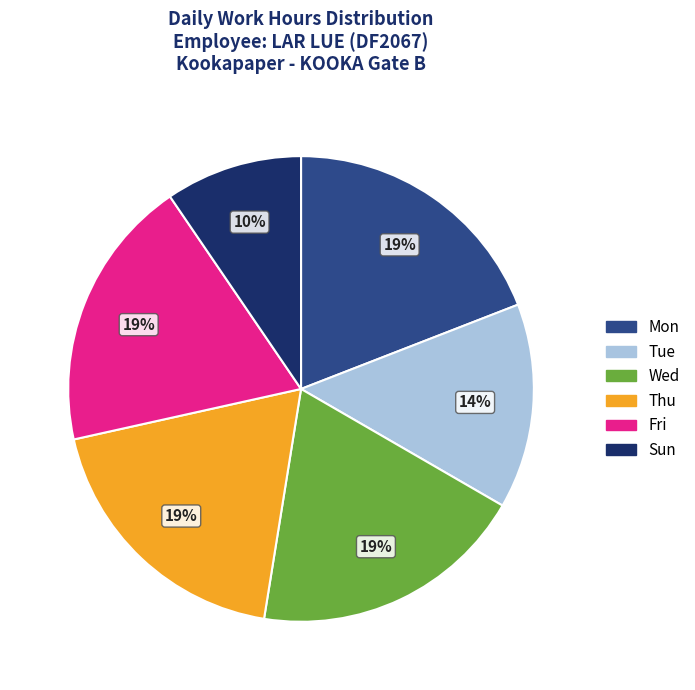

Is there a majority slice in this chart?

No